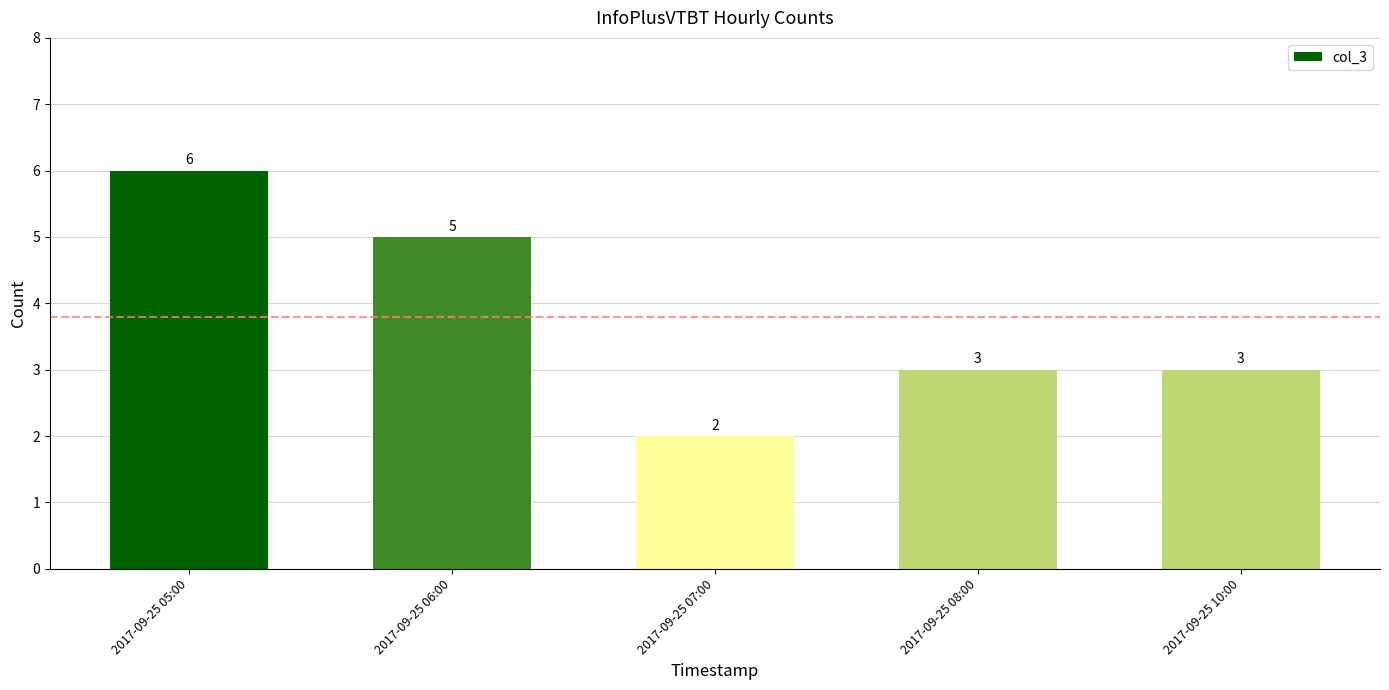

Between 2017-09-25 05:00 and 2017-09-25 07:00, which is larger?

2017-09-25 05:00